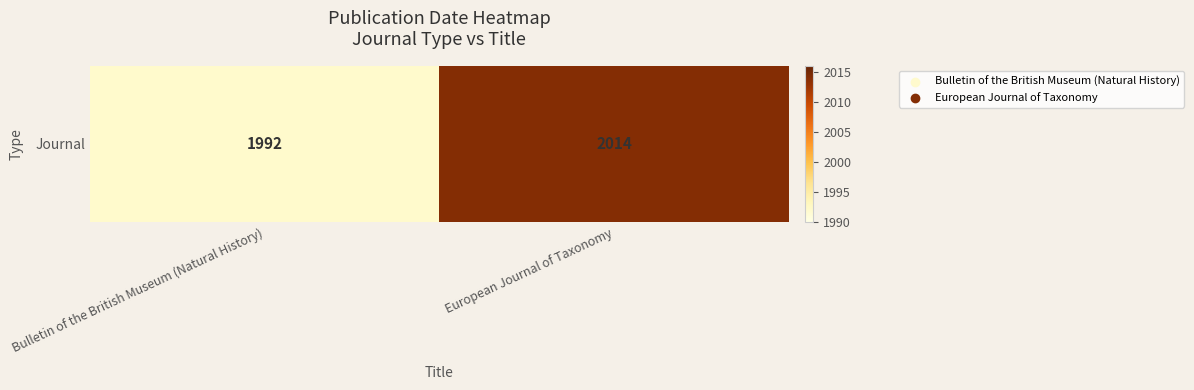

What is the ratio of the value at Bulletin of the British Museum (Natural History) to the value at European Journal of Taxonomy?

1.0